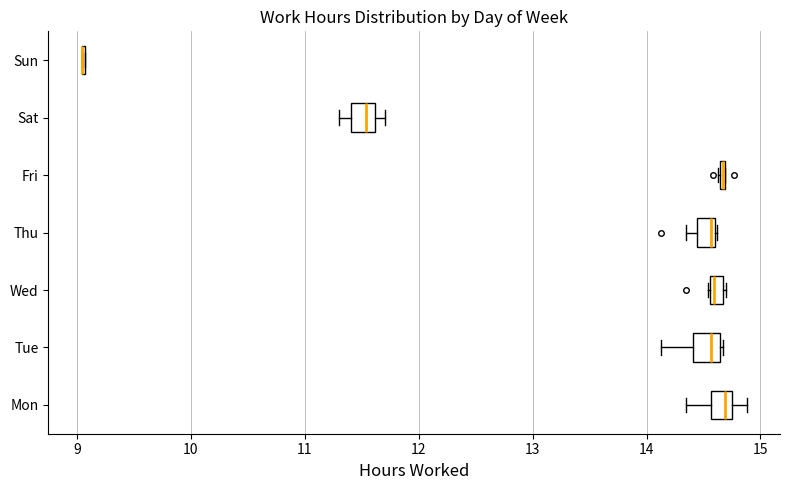

Where is the right edge of the box for Tue on the x-axis? The values are not printed on the chart, so give them approximately, as read against the axis.

14.6